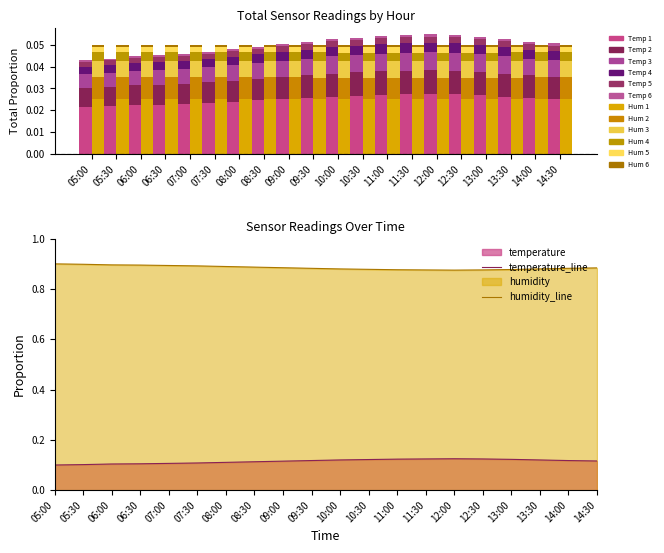

Are the bars horizontal?

No